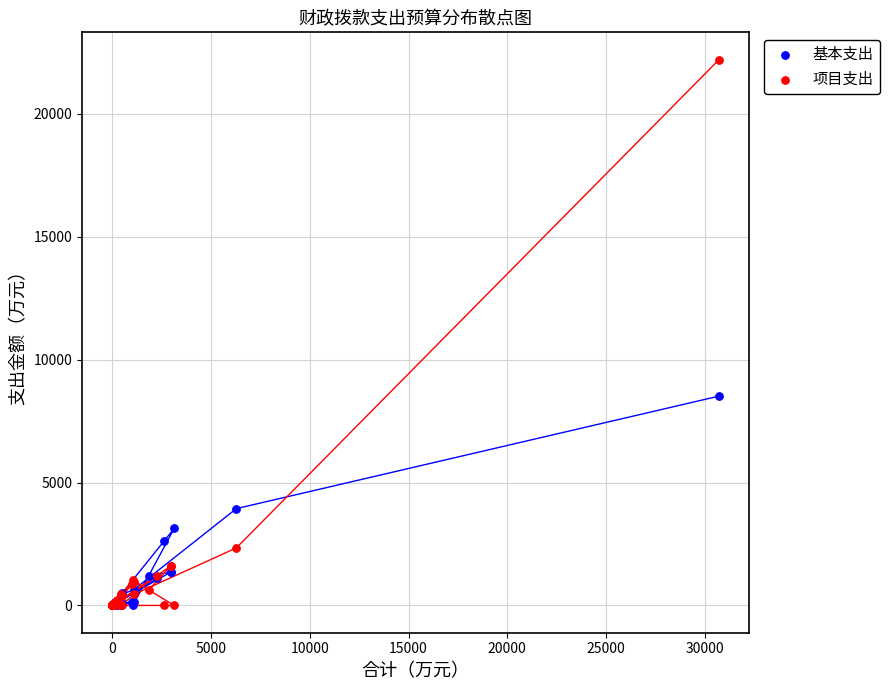

In the 基本支出 series, what Y value is closest to 4258?

3938.9